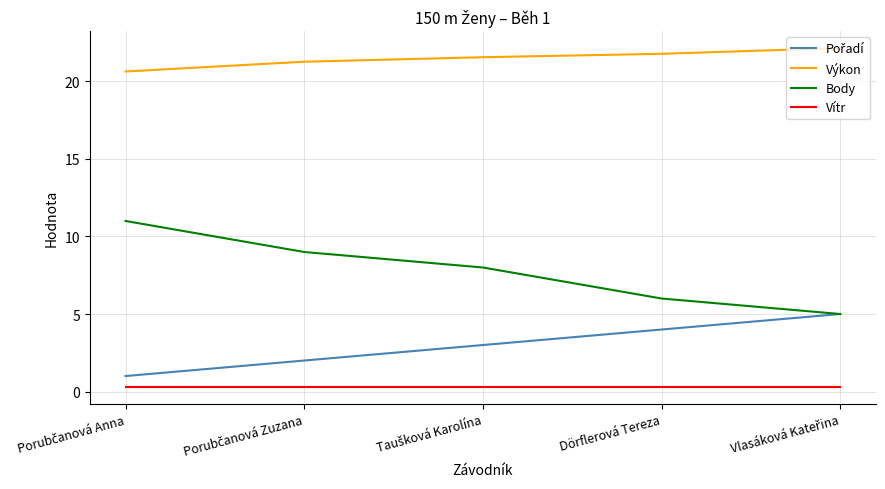

Which series has the largest total across all categories?

Výkon